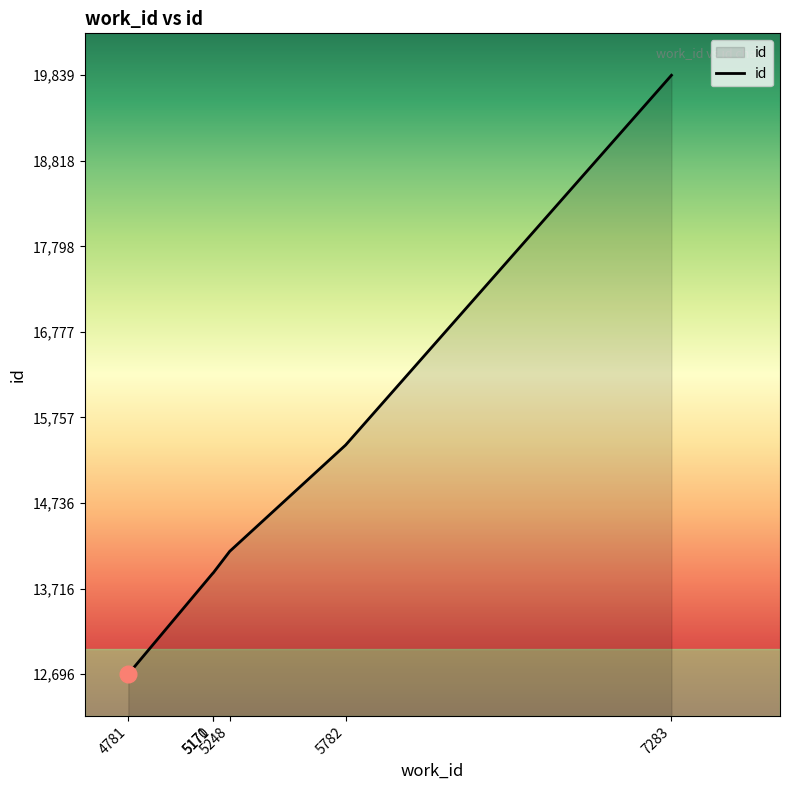

True or false: the data has more than 1 interior local peaks.

False